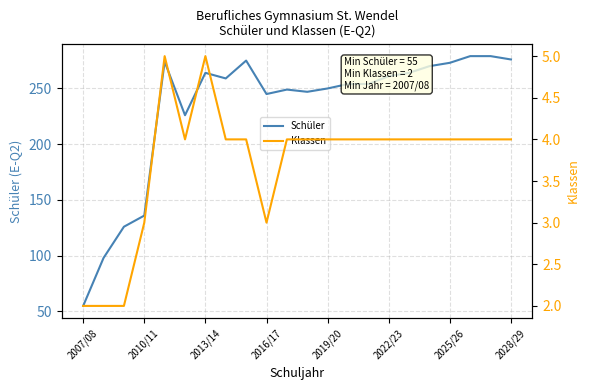

What is the difference between the maximum and minimum values in the Schüler series?

224